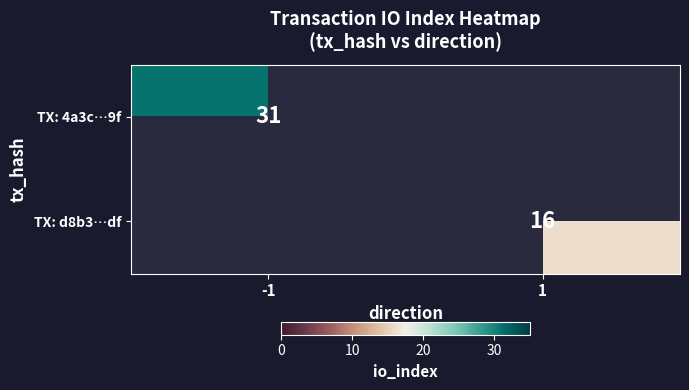

Is the value of TX: 4a3c…9f at -1 greater than the value of TX: d8b3…df at 1?

Yes